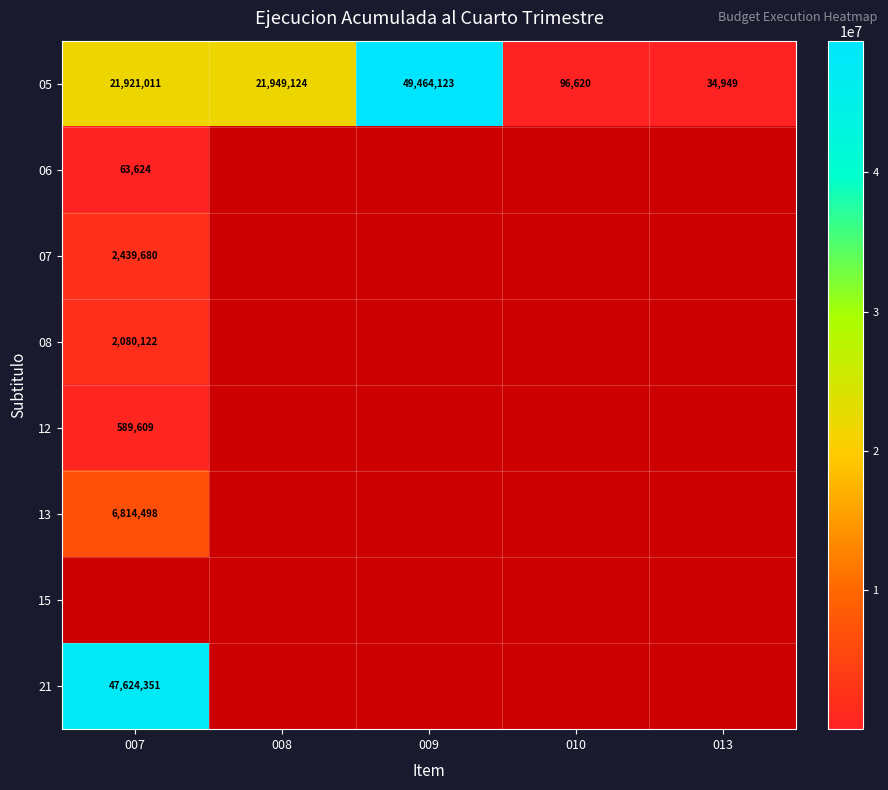

Is it true that 05 equals 21921011 at 007?

True